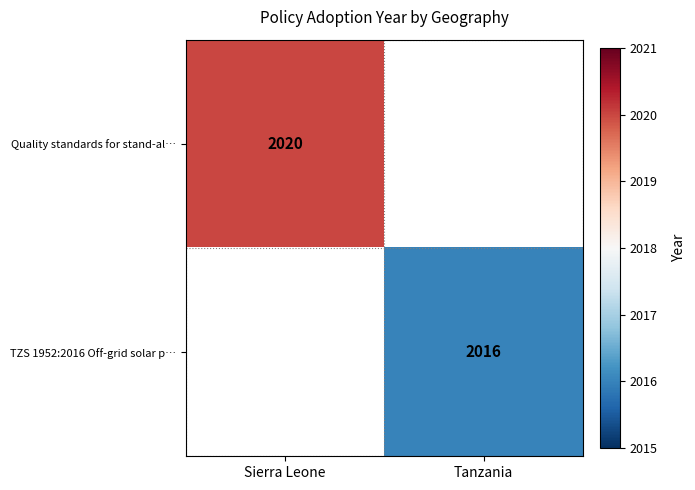

Which has a higher value, Tanzania or Sierra Leone?

Sierra Leone